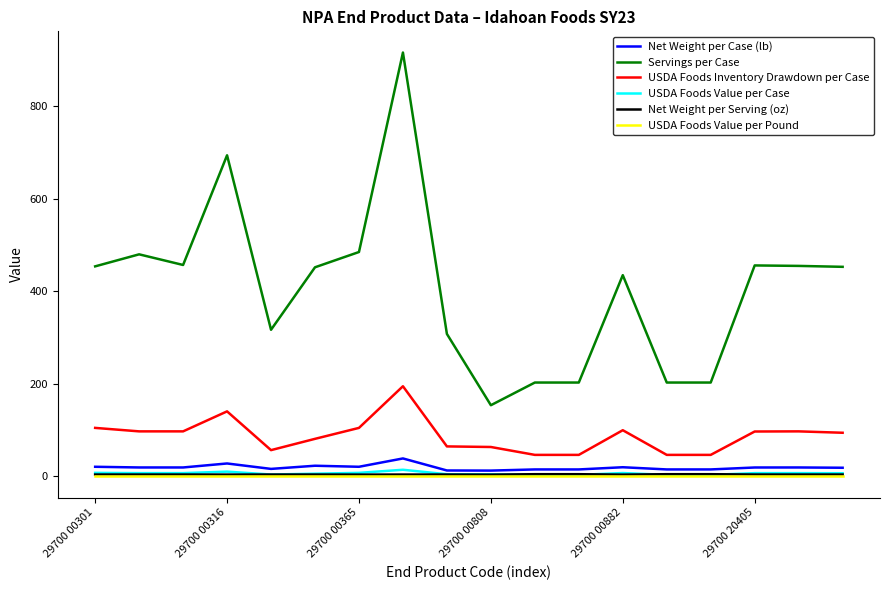

Which series has the largest total across all categories?

Servings per Case